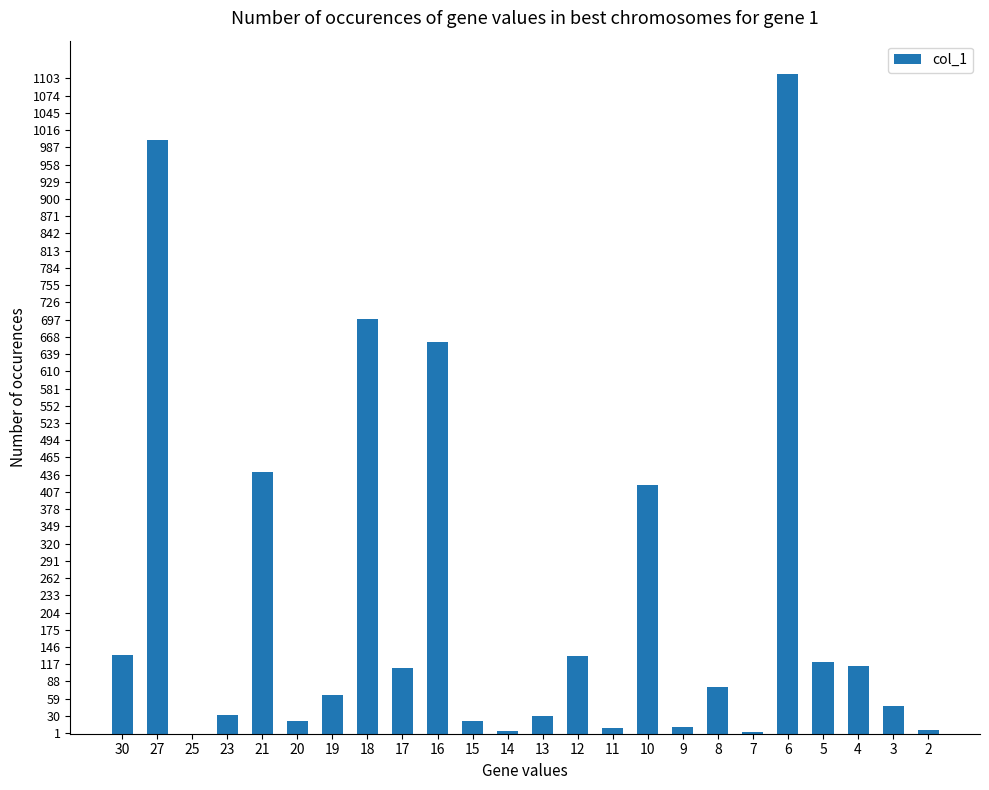

What is the greatest value displayed?

1111